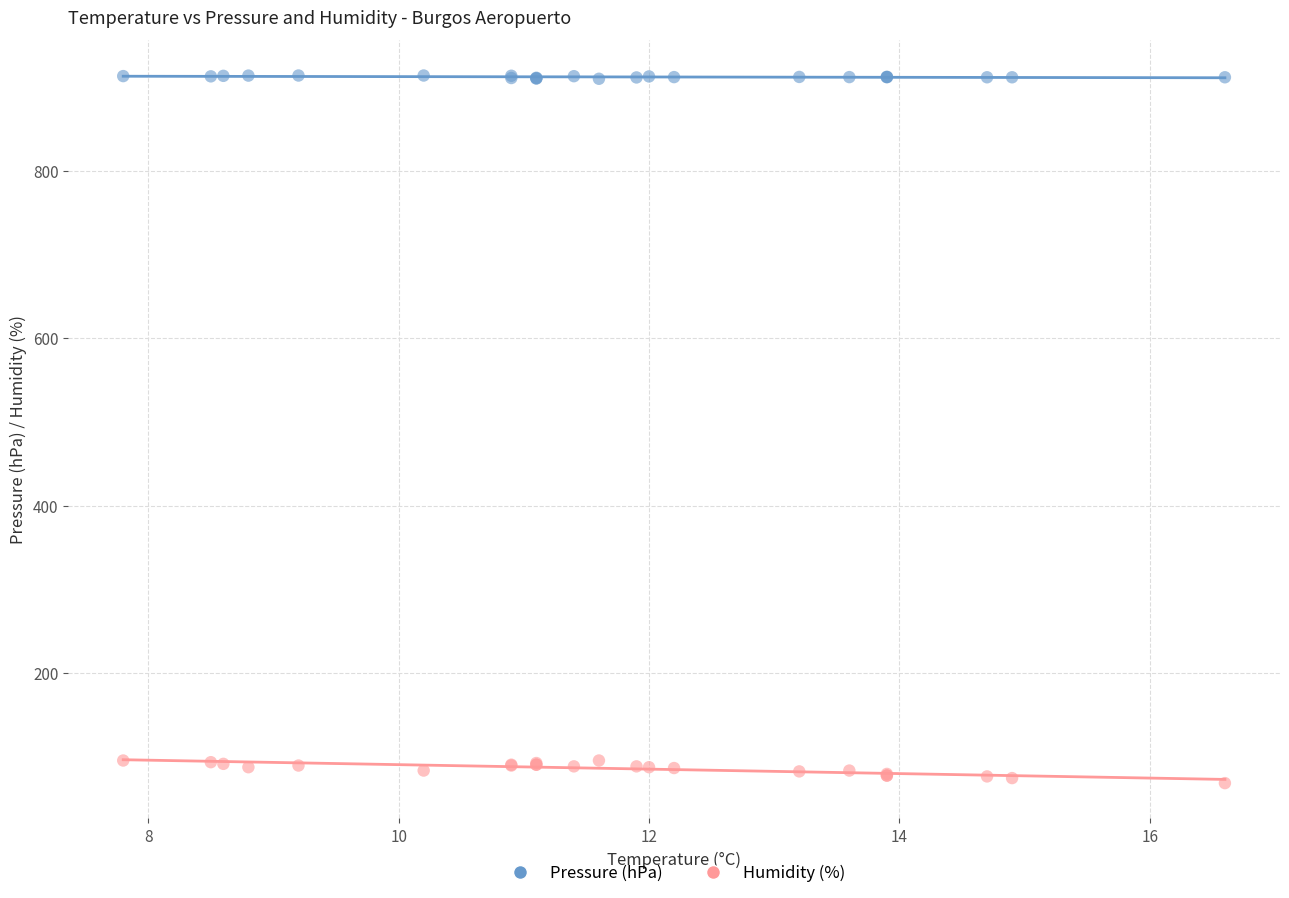

Which series contains the highest Y value?

Pressure (hPa)